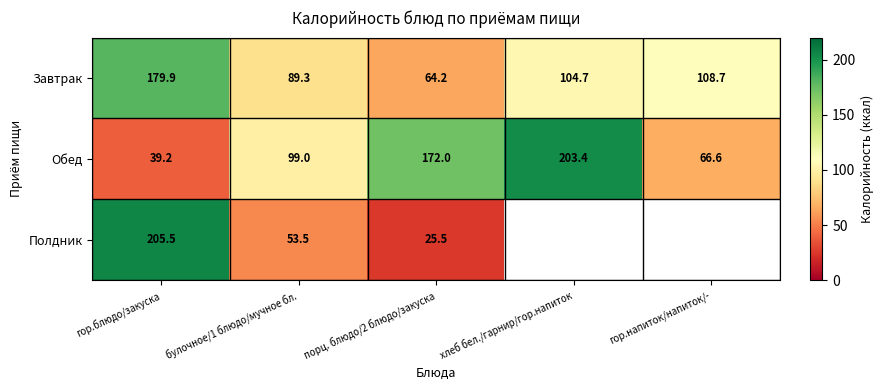

Is the value of Обед at порц. блюдо/2 блюдо/закуска greater than the value of Полдник at гор.блюдо/закуска?

No